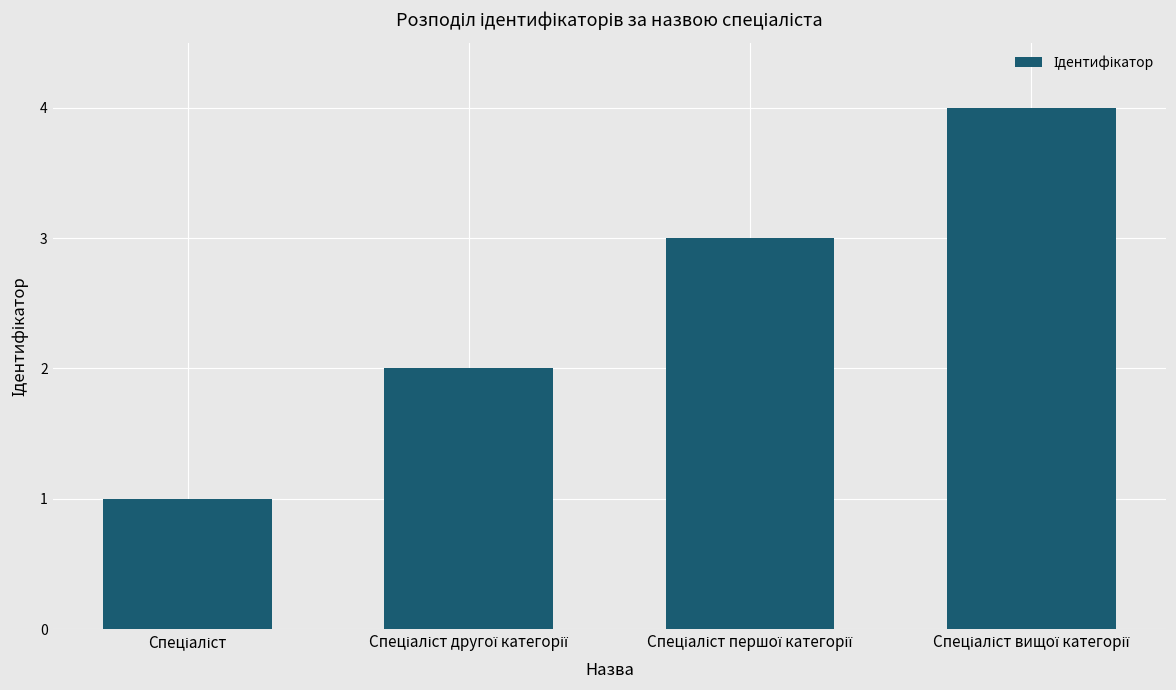

What is the greatest value displayed?

4